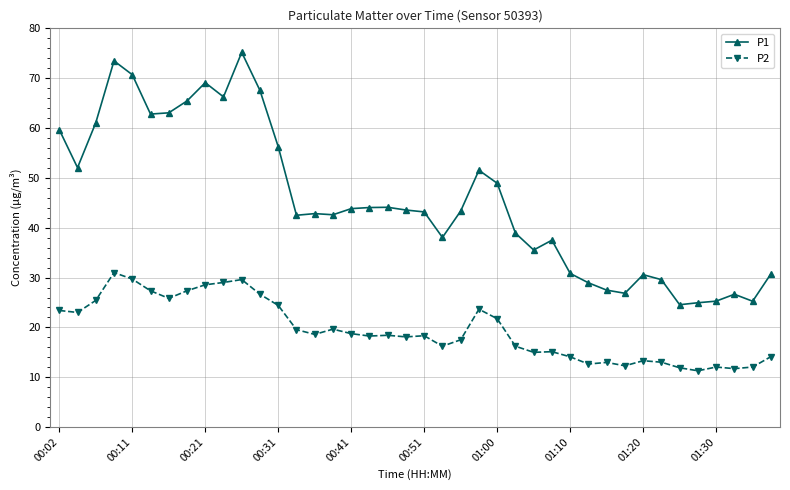

How many lines are shown in the chart?

2